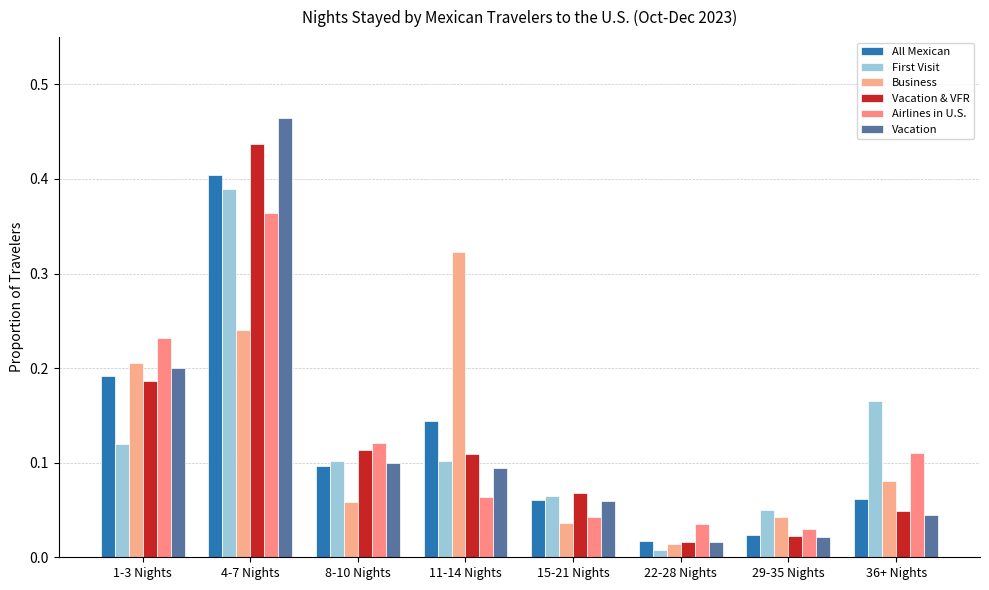

What is the sum of all Business values?

1.0